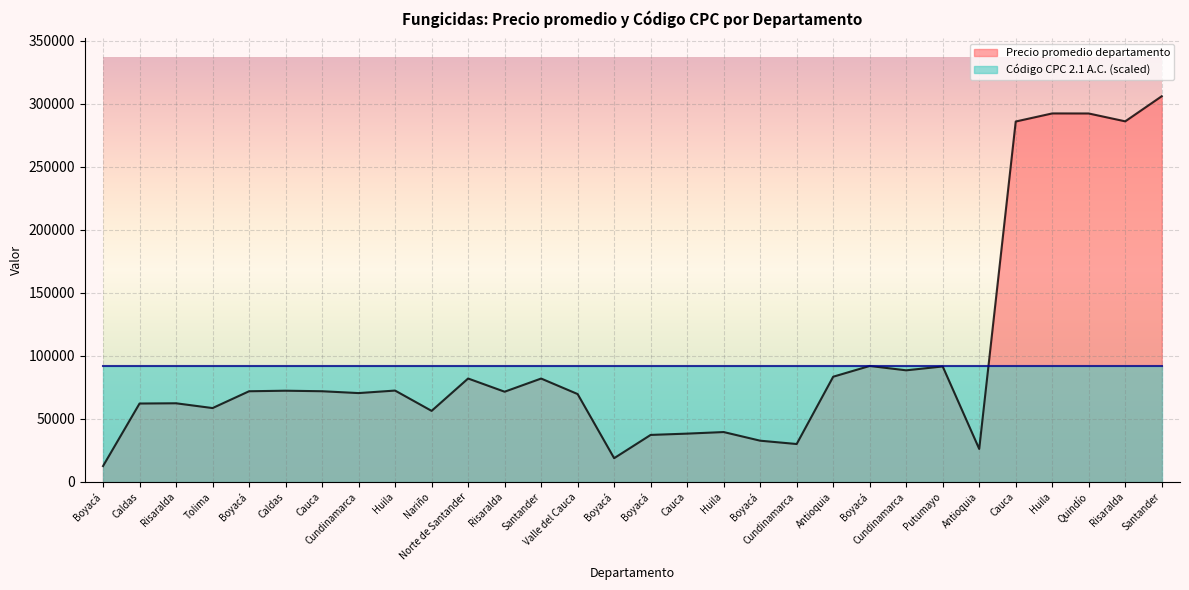

What is the sum of the values at Boyacá and Boyacá?

31250.0